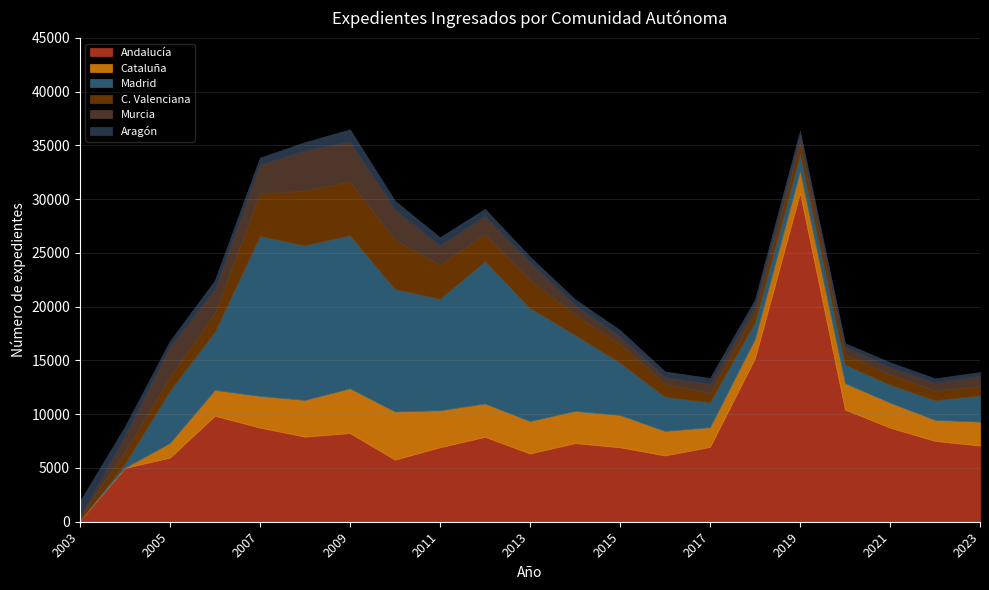

True or false: C. Valenciana and Cataluña intersect in this chart.

True